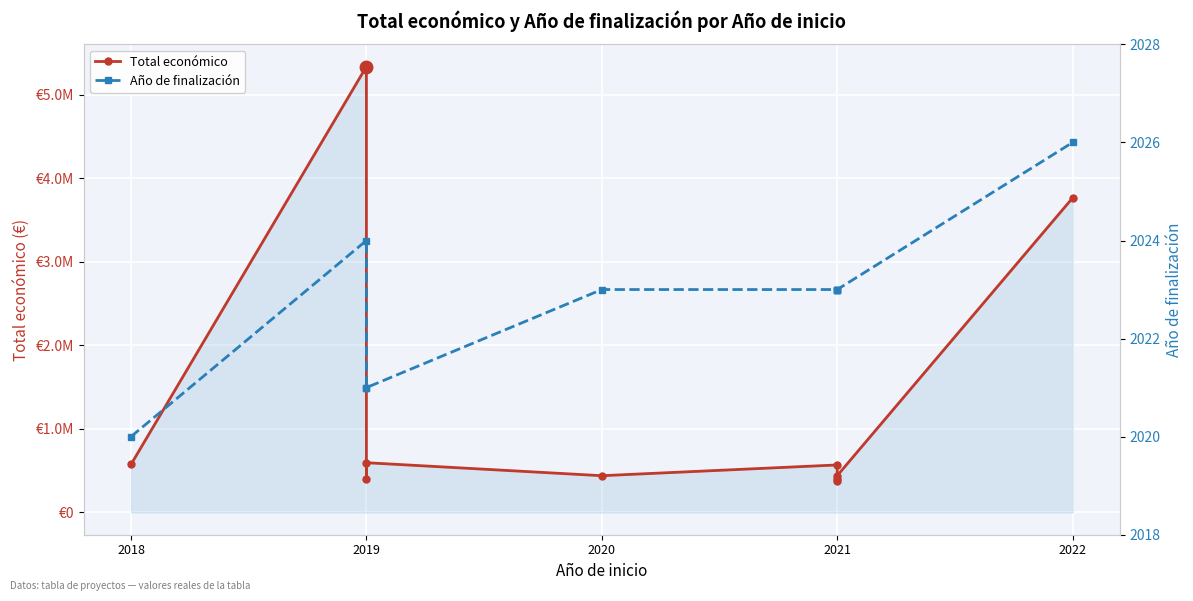

Which category has the highest value across all series?

2019